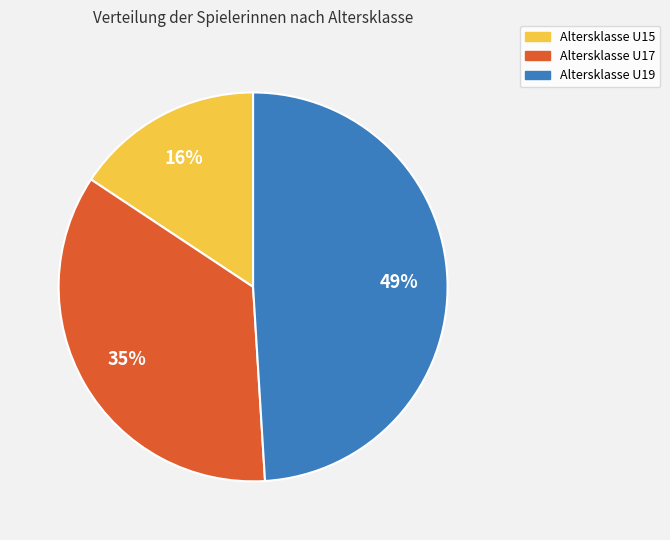

To the nearest percent, what is the difference between the largest and smallest slice percentages?

33%